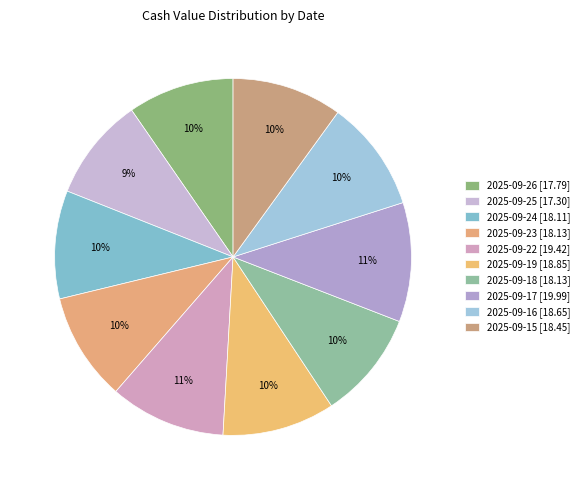

The 2025-09-16 slice represents 10% of the pie. True or false?

True